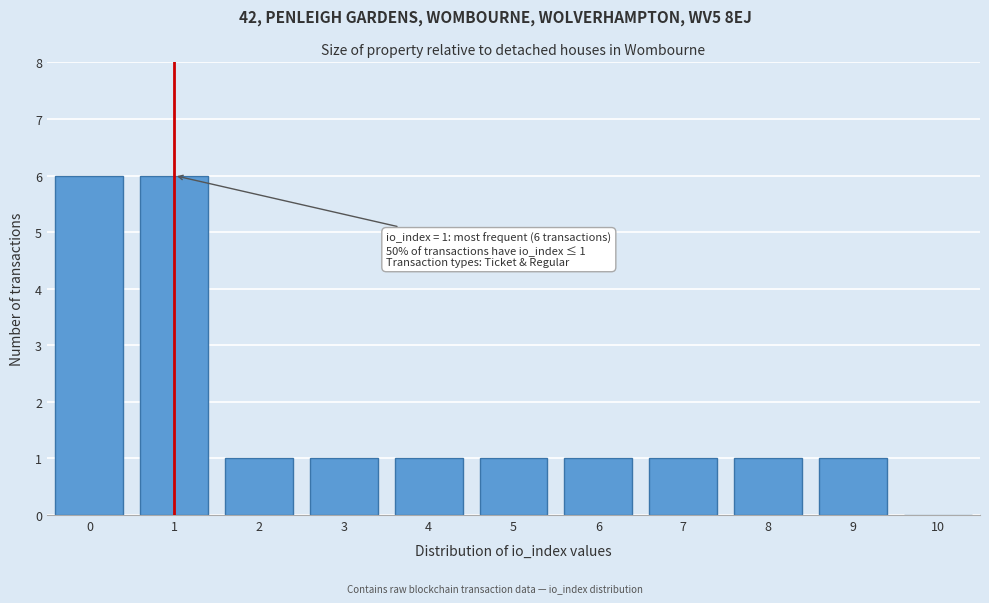

Reading left to right, list all the values displayed in this chart.

0=6	1=6	2=1	3=1	4=1	5=1	6=1	7=1	8=1	9=1	10=0